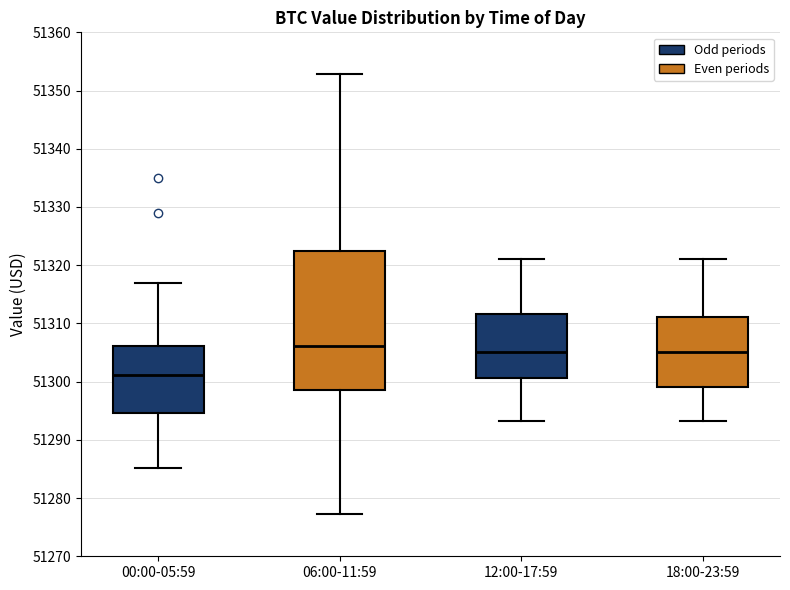

Comparing the boxes themselves (not the whiskers), which one is the tallest?

06:00-11:59